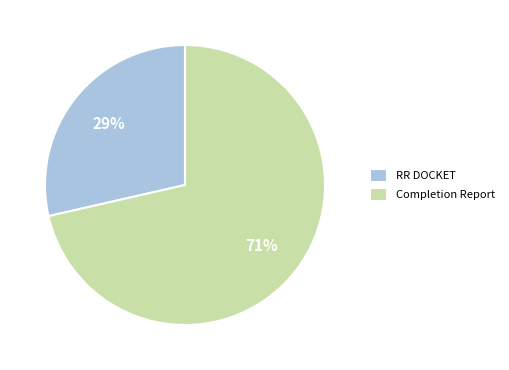

How many slices are in this pie chart?

2